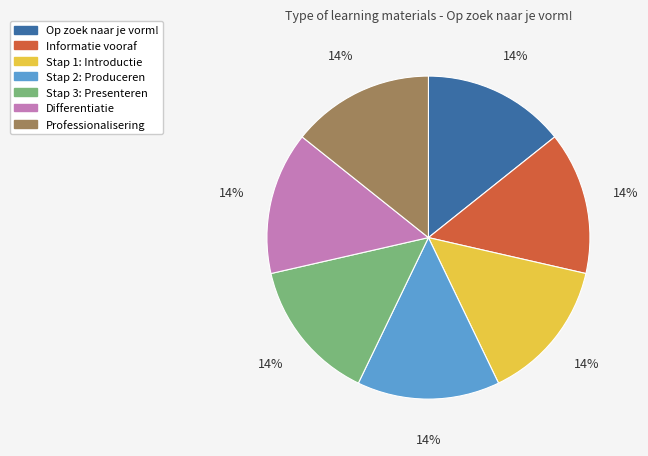

What is the ratio of the value at Stap 2: Produceren to the value at Op zoek naar je vorm!?

1.0